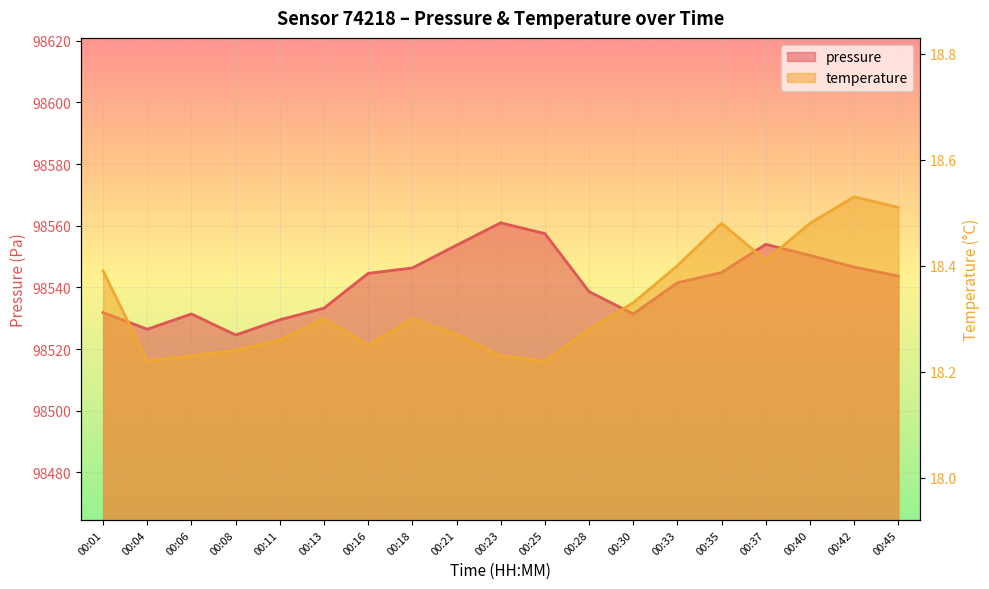

What are all the series names shown in the legend?

pressure, temperature